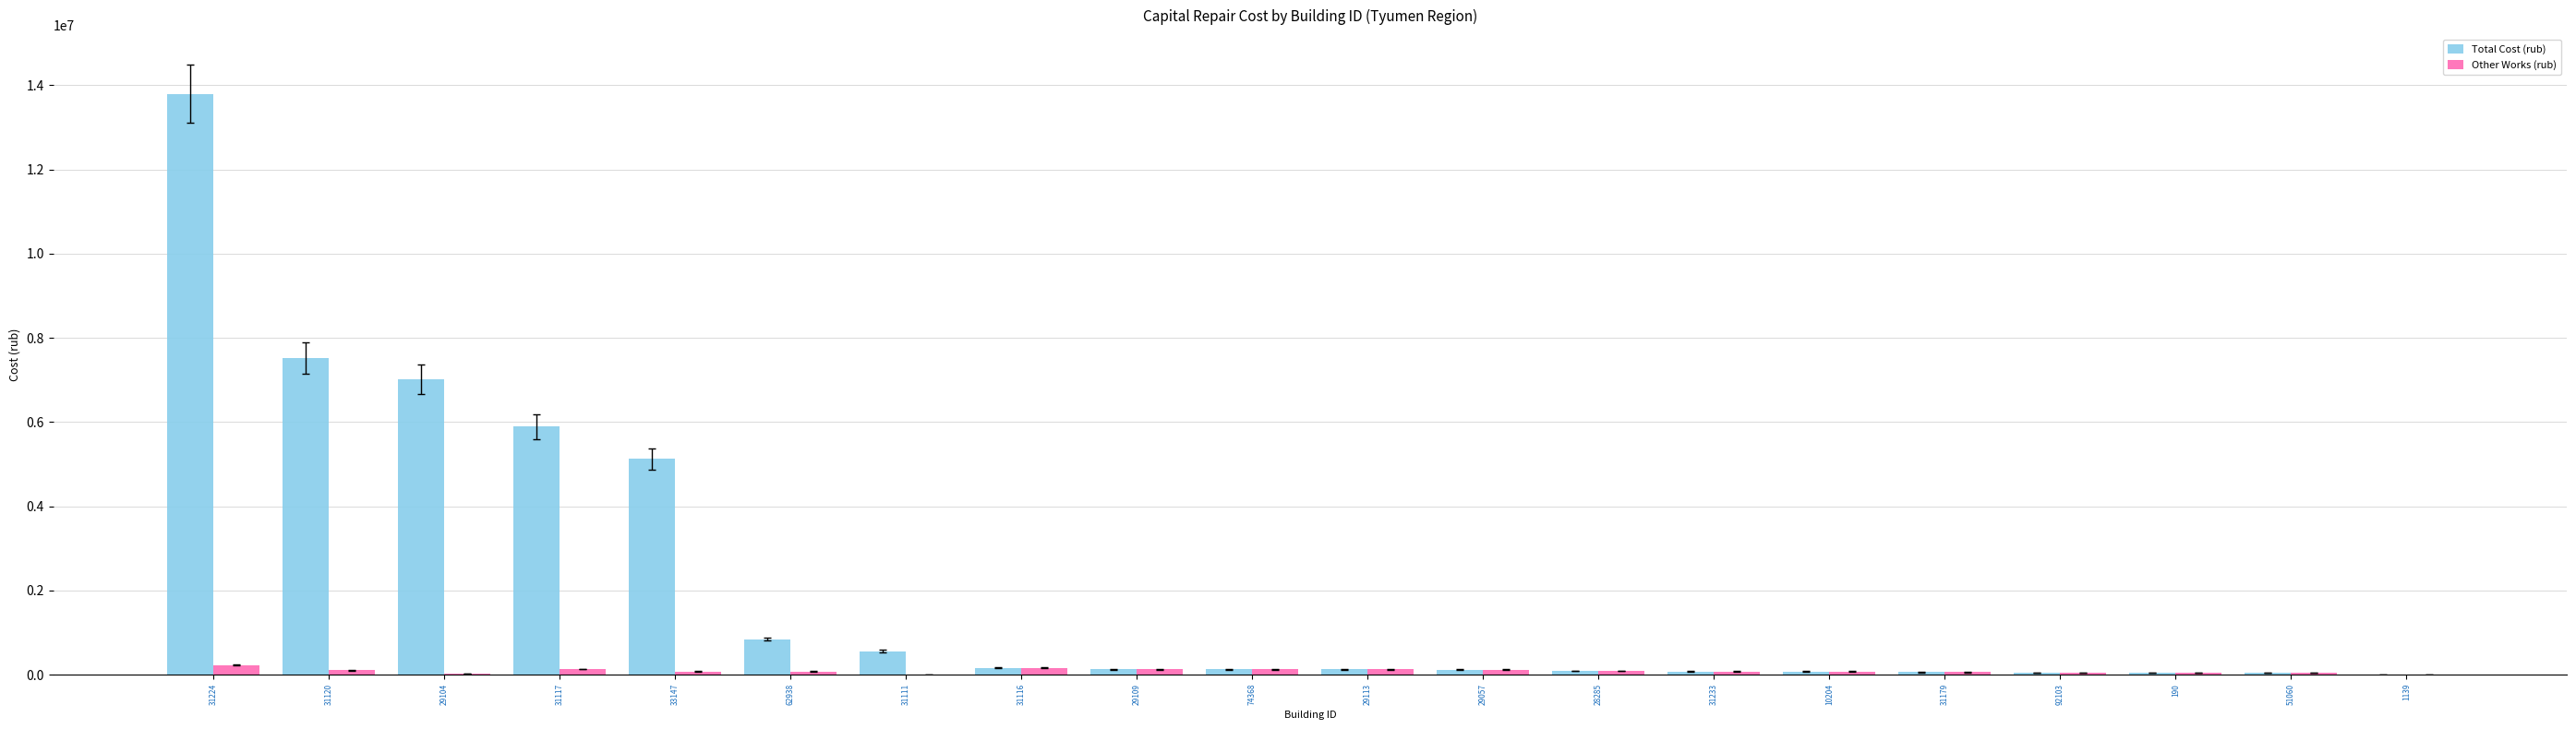

At which category is the sum across all series the highest?

31224